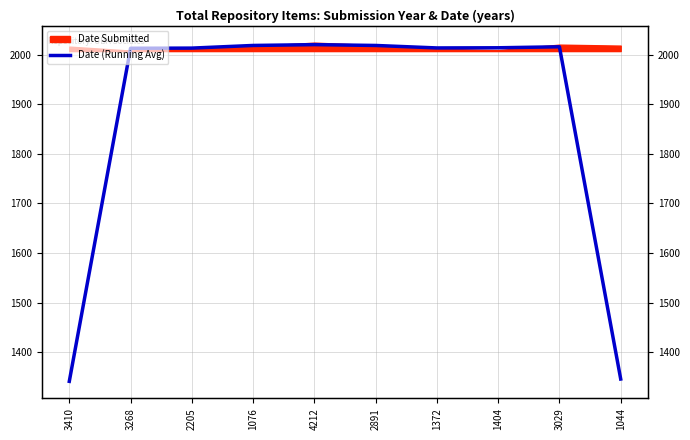

What value does the data have at 1076?

2018.3